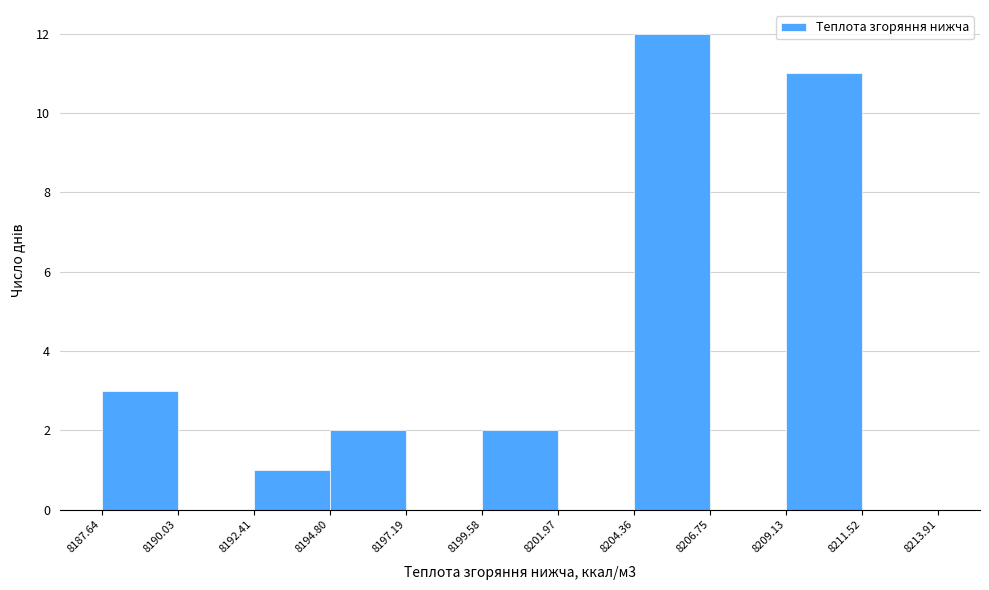

Over which range of the x-axis is the bar tallest?

8204.36 to 8206.75